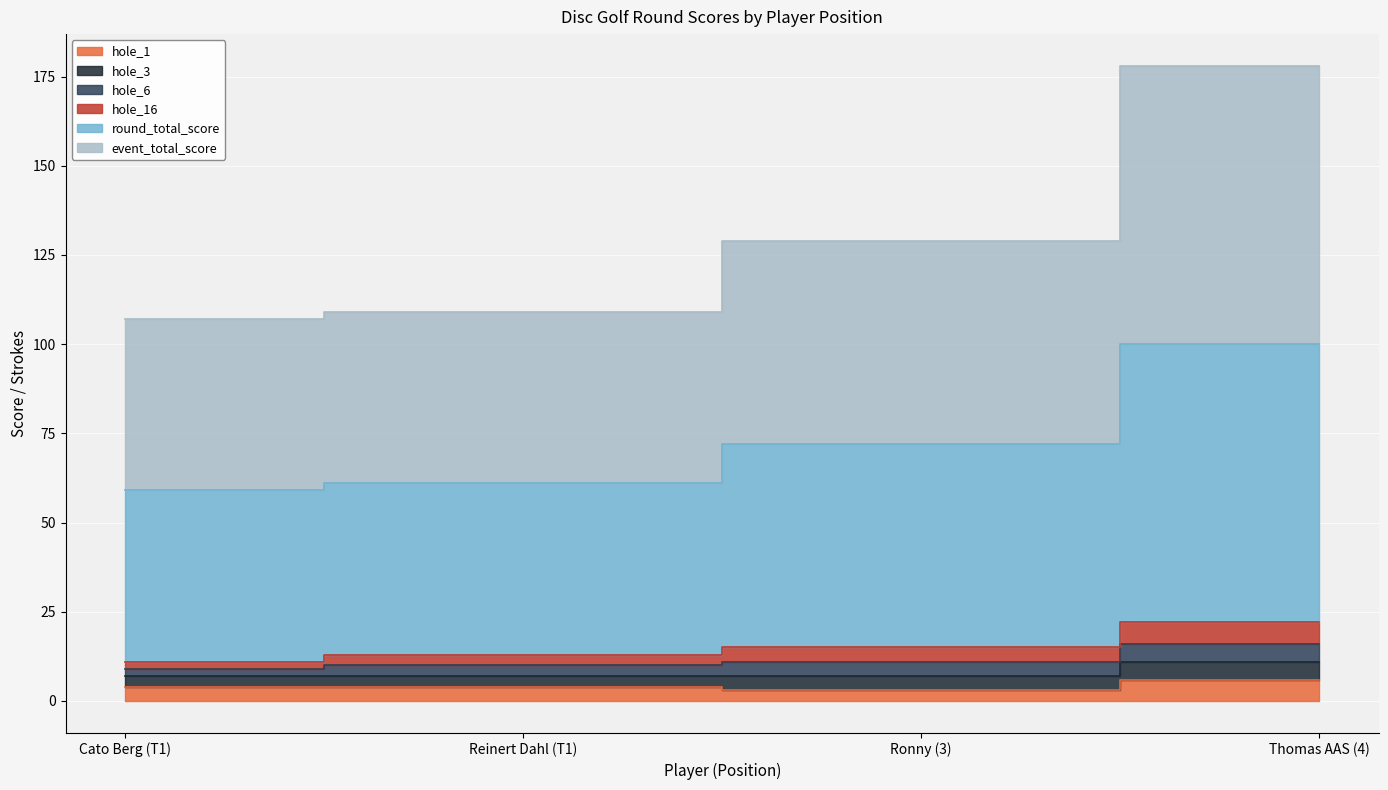

What is the sum of all hole_16 values?

61